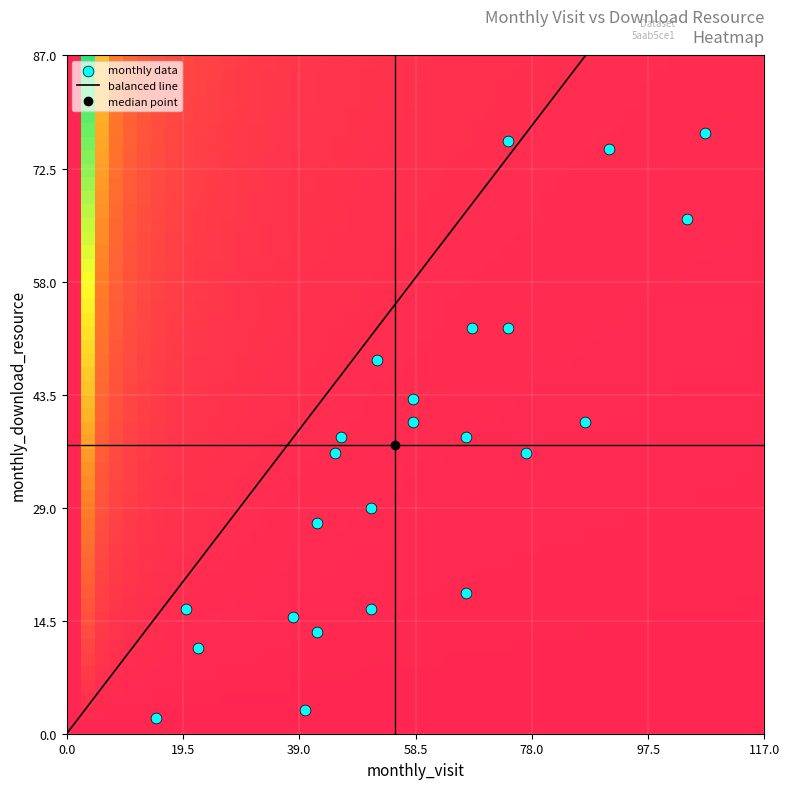

What is the range of Y values (max minus min)?

75